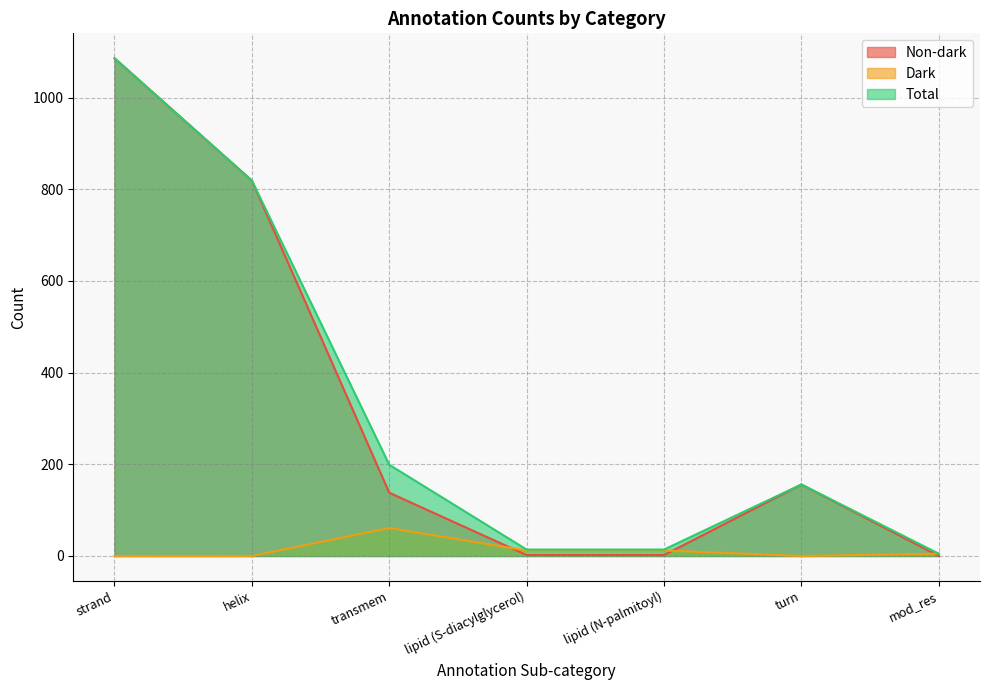

At which category is the sum across all series the highest?

strand